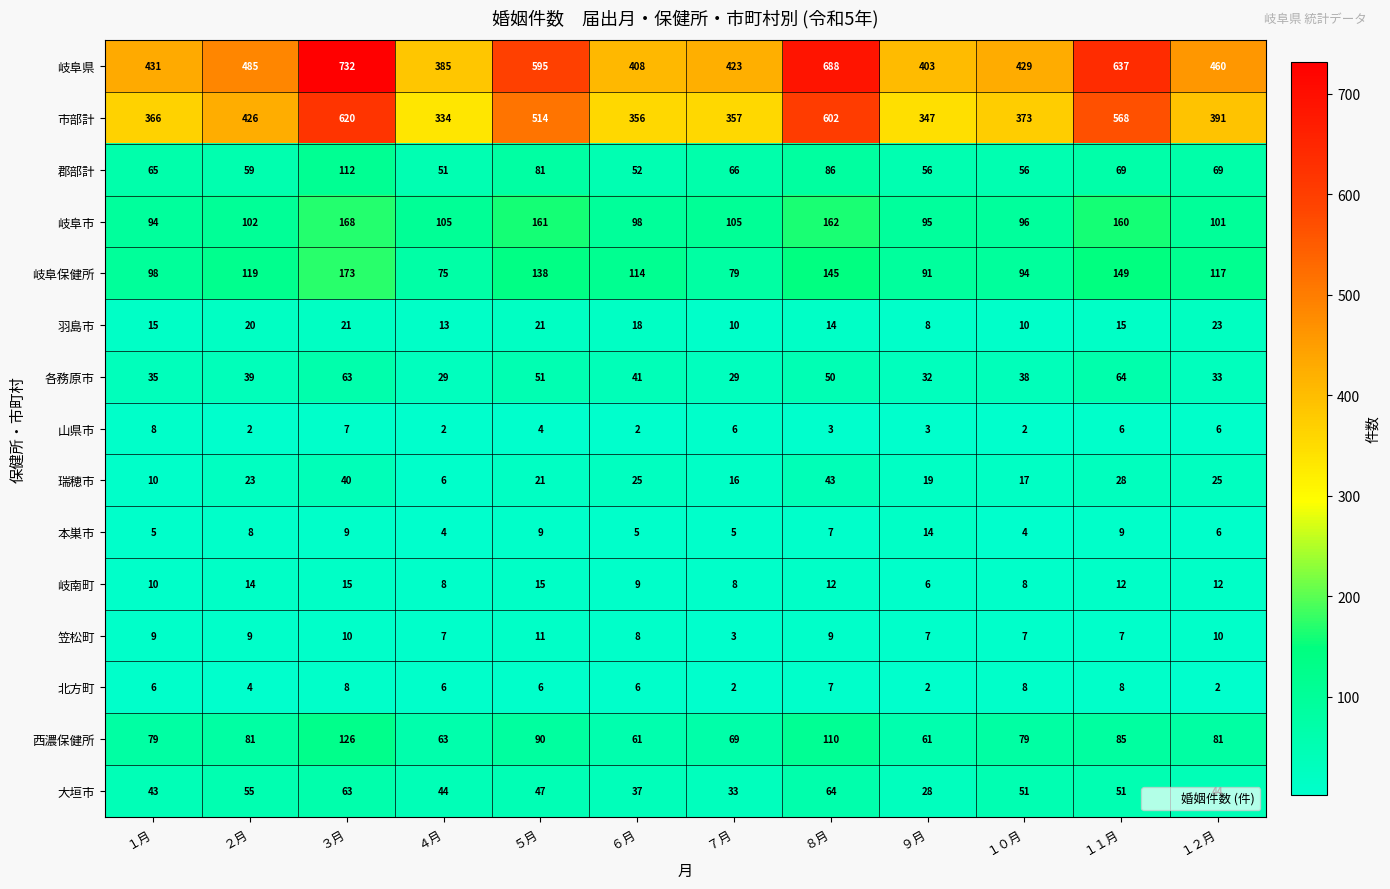

What is the lowest value of the 大垣市 series?

28